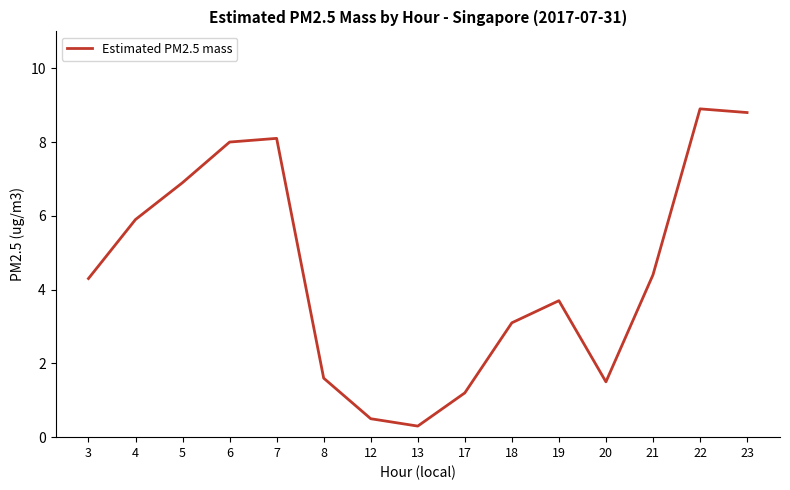

What is the ratio of the value at 17 to the value at 3?

0.3